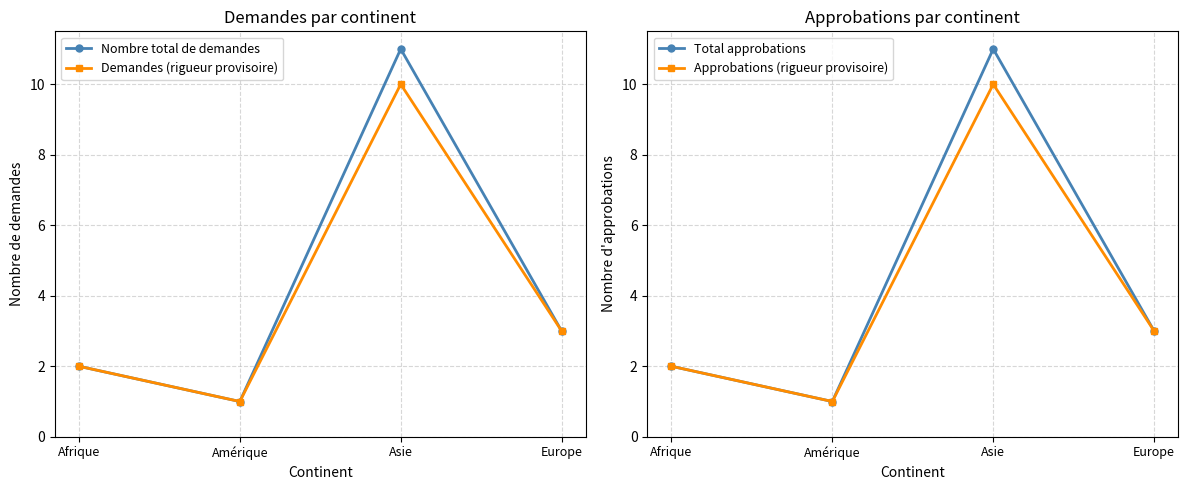

True or false: Approbations (rigueur provisoire) and Total approbations intersect in this chart.

False